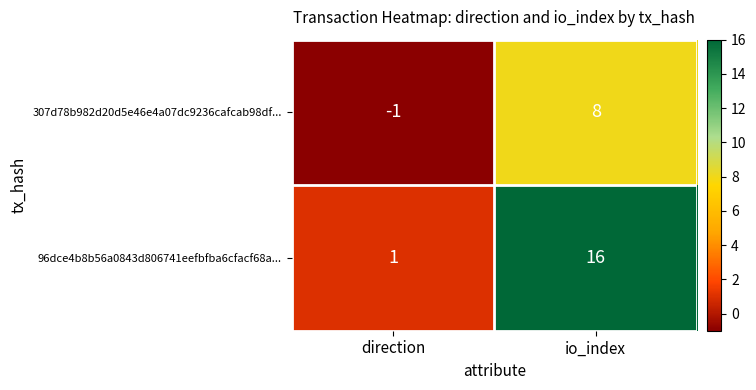

How many data points does each series have?

2